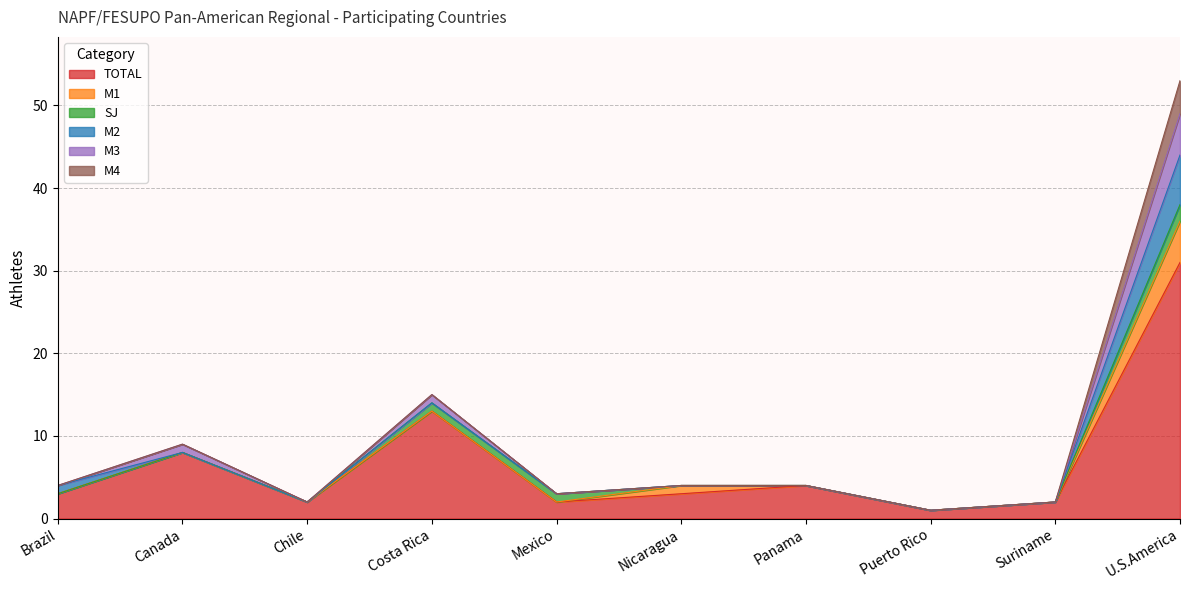

Does the chart have visible grid lines?

Yes